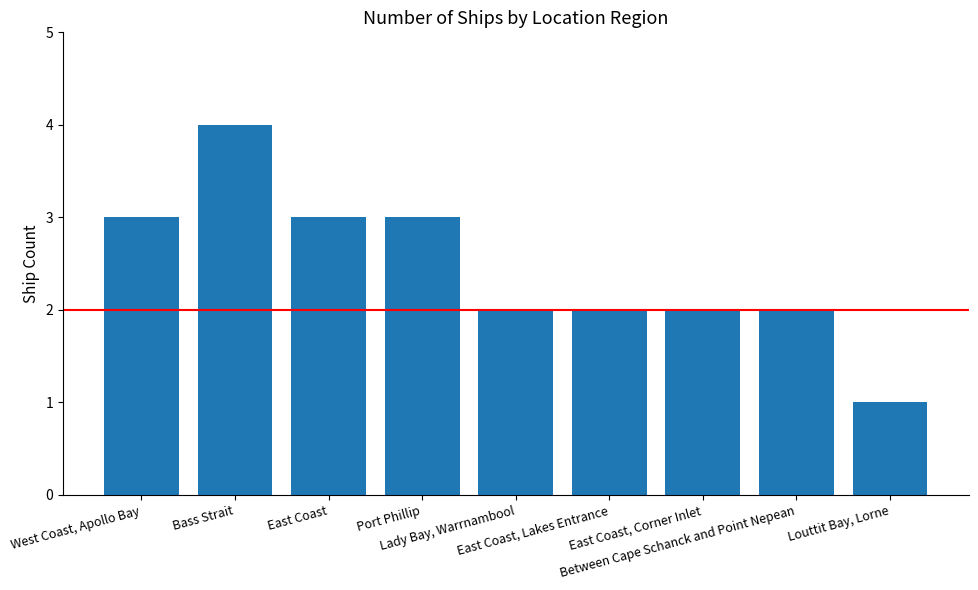

Which category has the highest value across all series?

Bass Strait